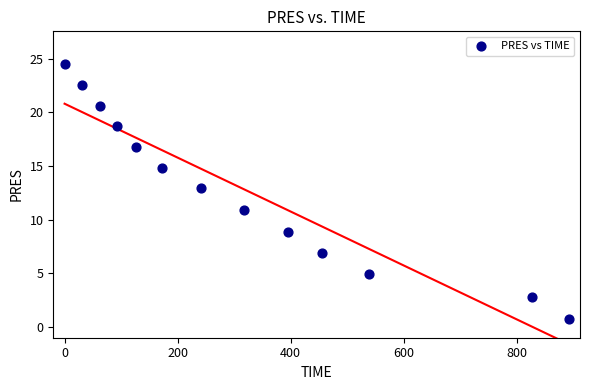

What is the range of X values (max minus min)?

892.0